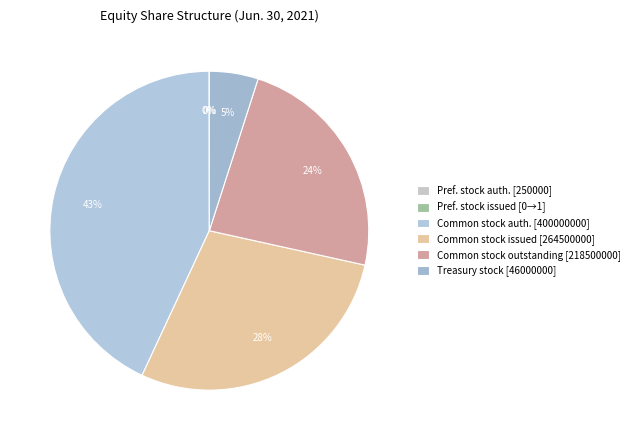

How many segments does this pie chart have?

6